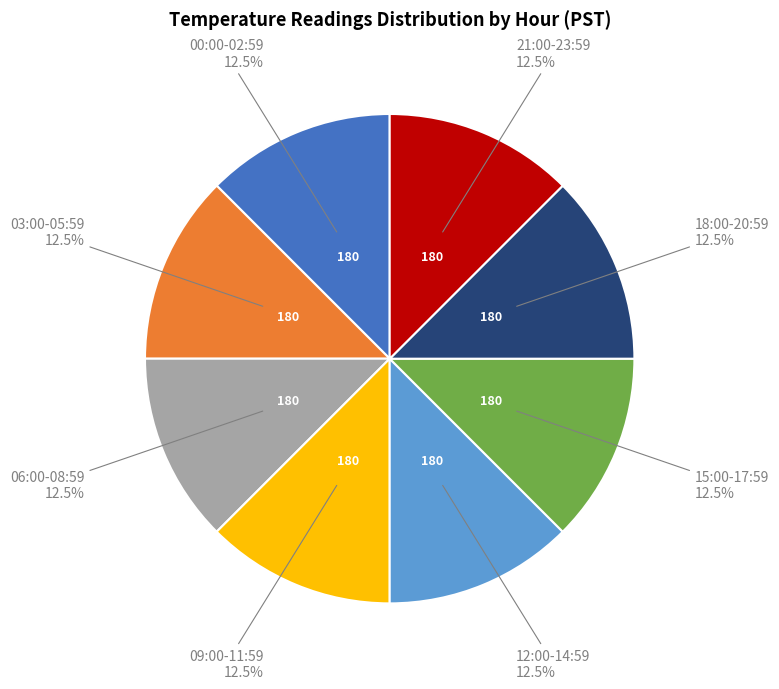

Is there a majority slice in this chart?

No